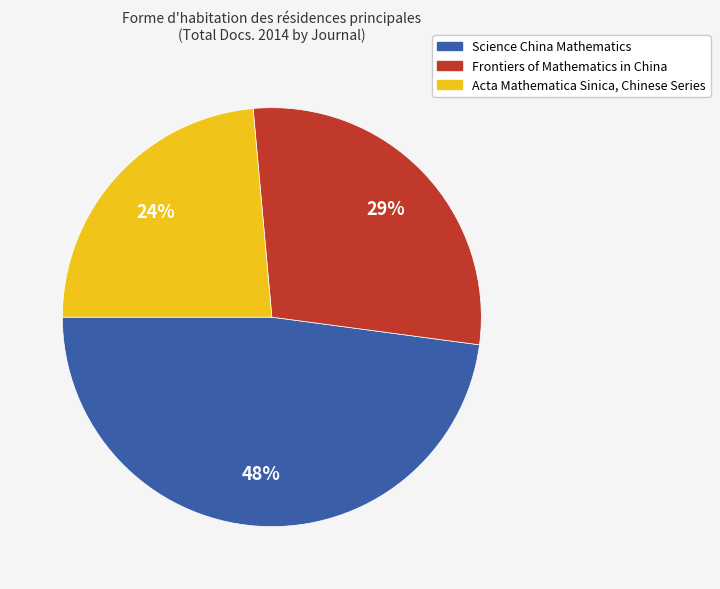

What is the smallest slice in the pie chart?

Acta Mathematica Sinica, Chinese Series